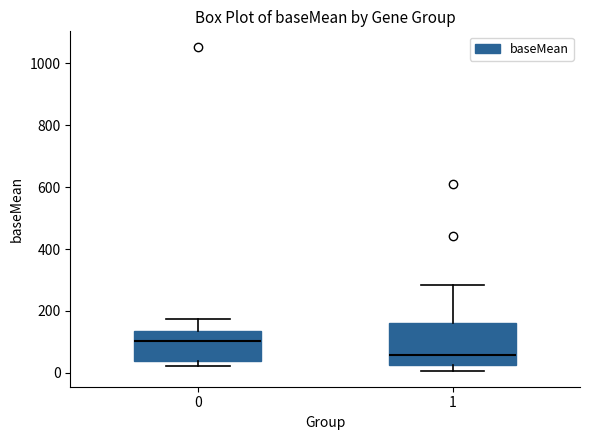

Where is the upper edge of the box at x = 0 on the y-axis? The values are not printed on the chart, so give them approximately, as read against the axis.

140